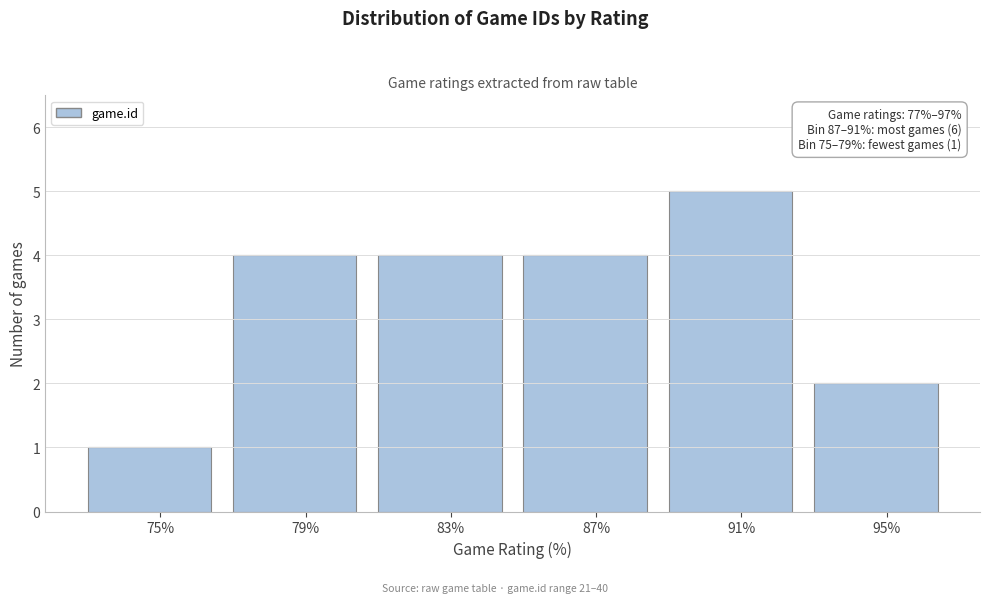

Reading right to left, what are all the values shown in this chart?

2	5	4	4	4	1